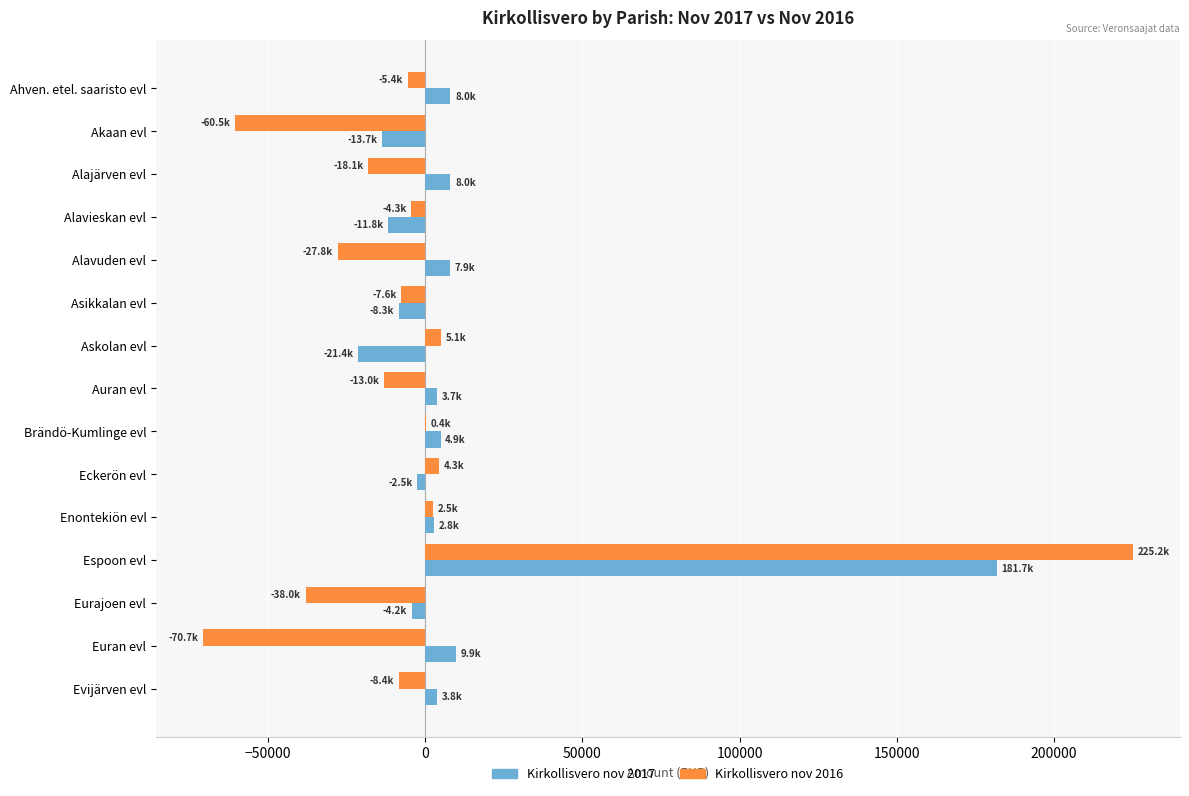

What are all the series names shown in the legend?

Kirkollisvero nov 2017, Kirkollisvero nov 2016